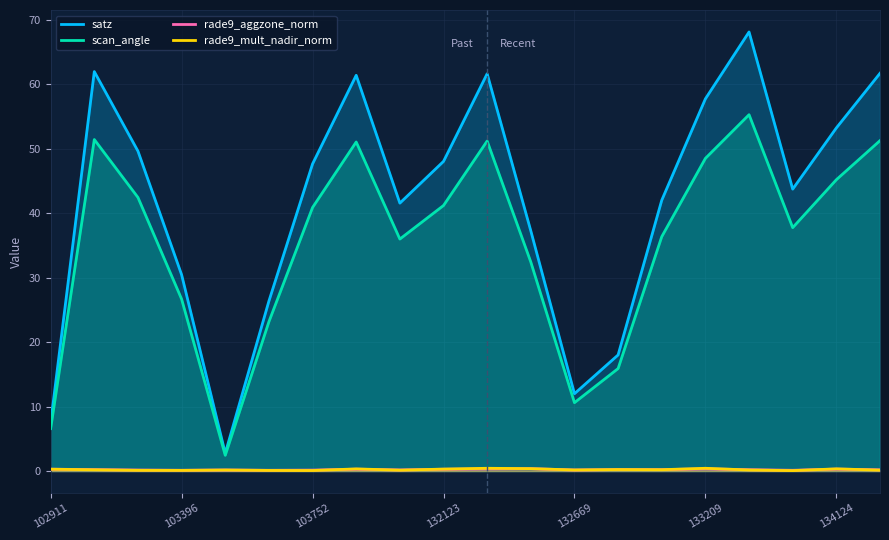

Which series has the largest total across all categories?

satz